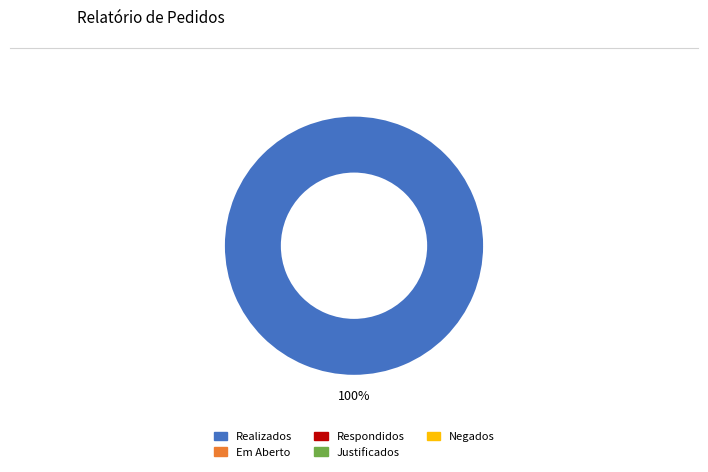

Does any single category account for the majority?

Yes